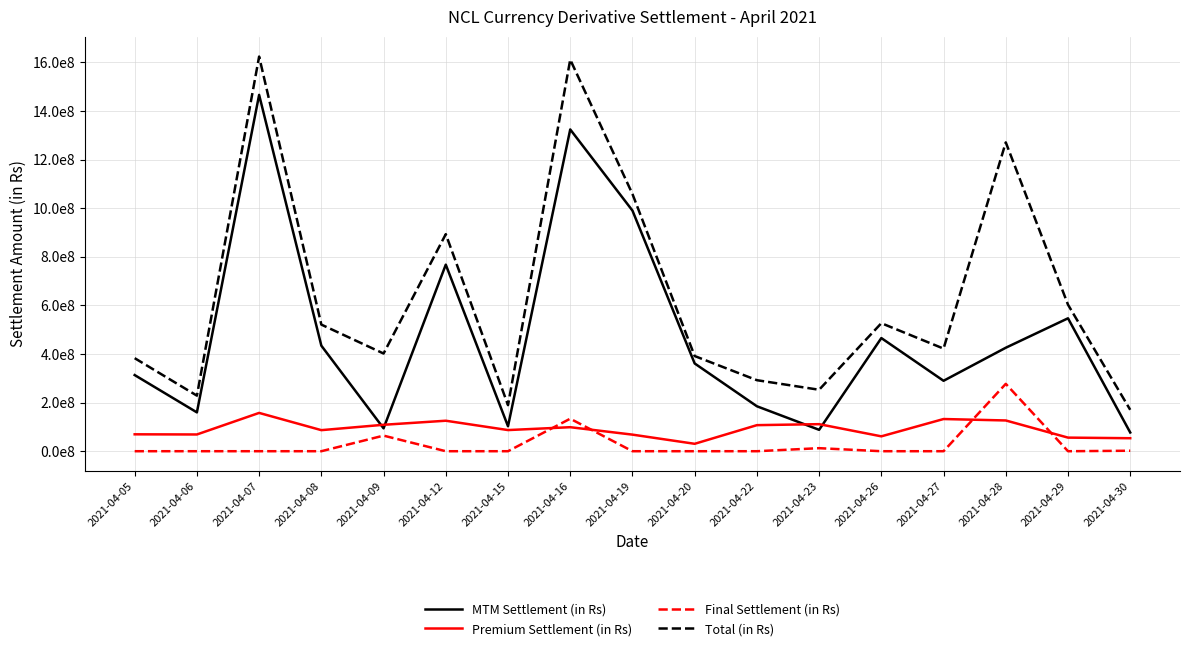

True or false: MTM Settlement (in Rs) and Total (in Rs) intersect in this chart.

False